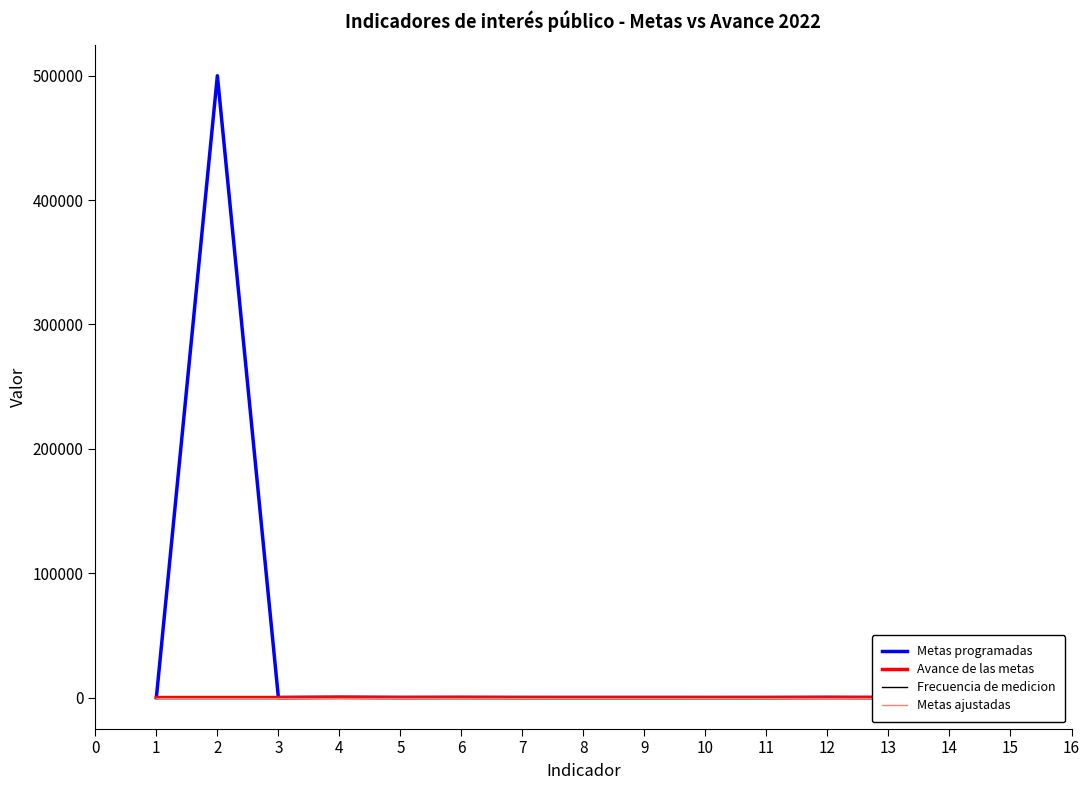

True or false: Frecuencia de medicion and Metas programadas intersect in this chart.

False